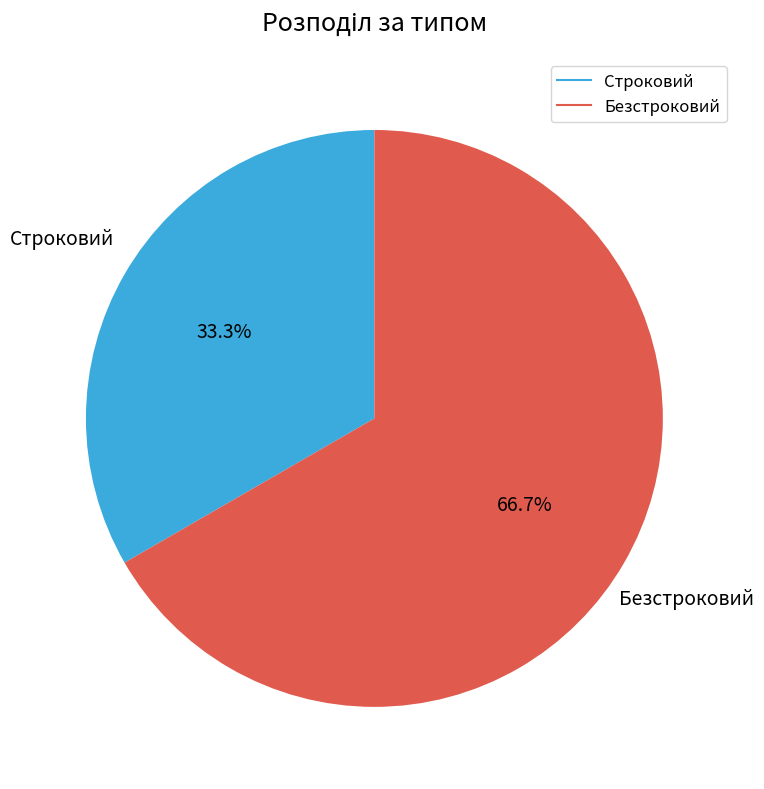

What percentage is the Безстроковий slice, to the nearest percent?

67%